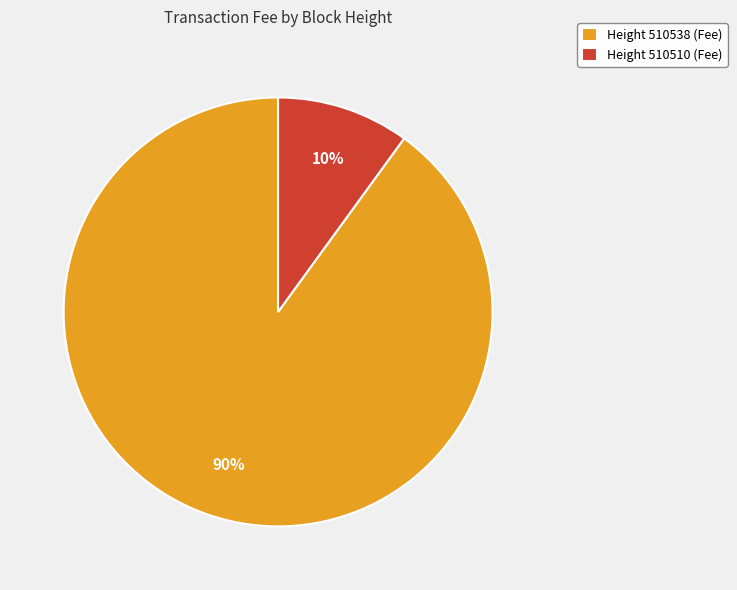

Is the sum of Height 510510 (Fee) and Height 510538 (Fee) greater than half?

Yes